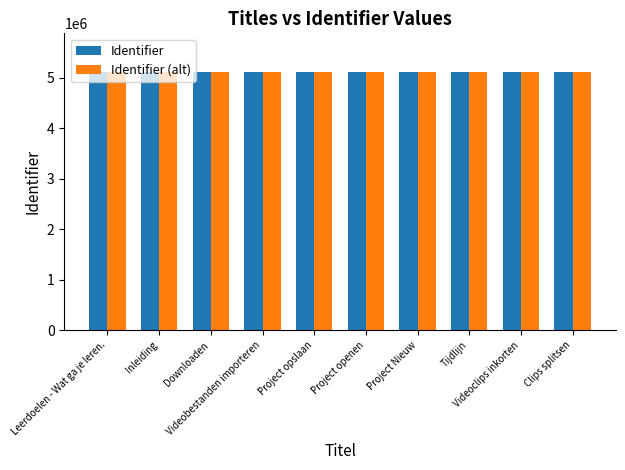

What is the smallest value displayed?

5110249